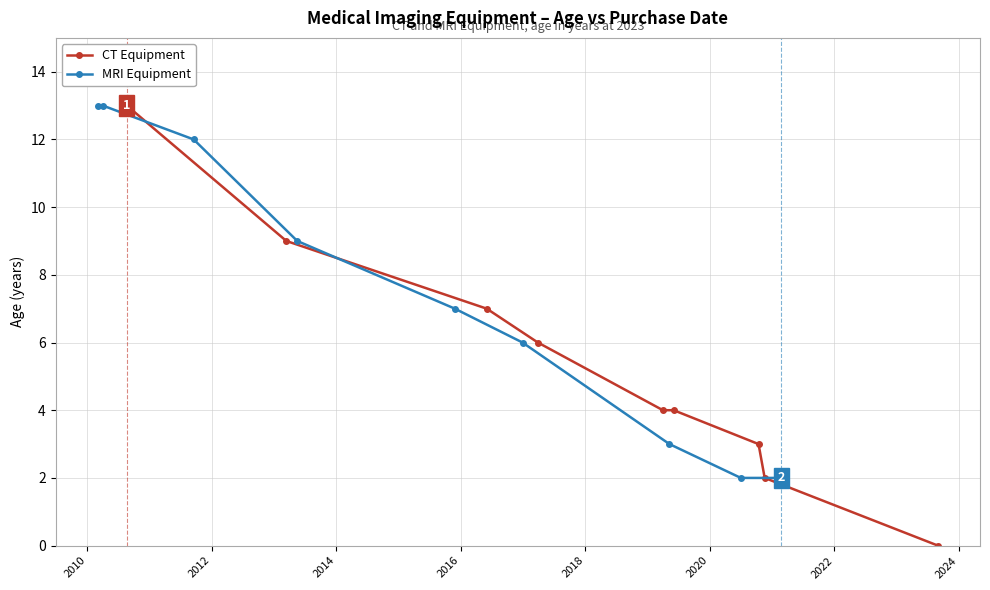

Rank the series by their maximum value, from highest to lowest.

CT Equipment, MRI Equipment